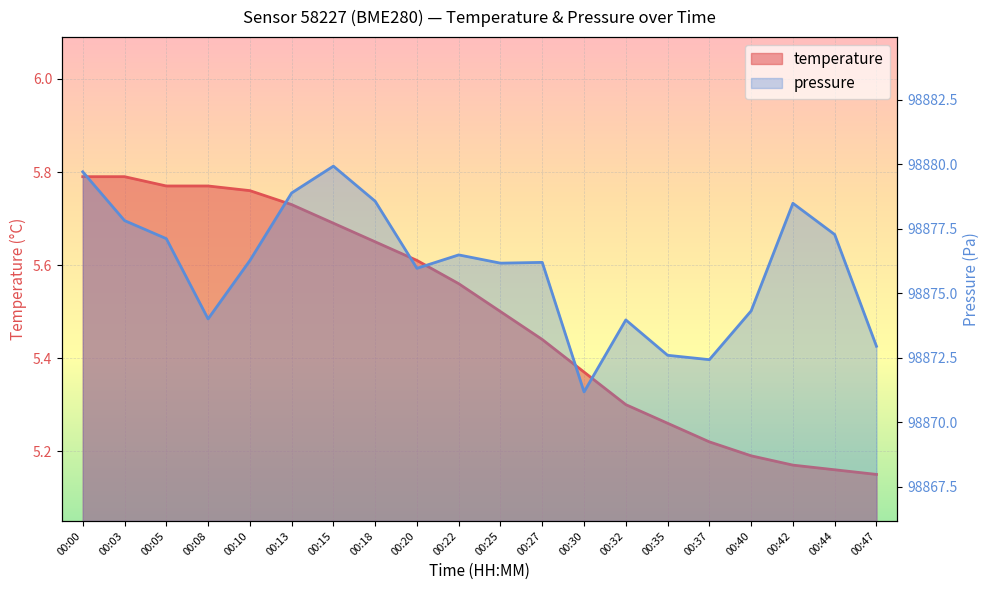

What is the maximum value shown in the chart?

98879.9